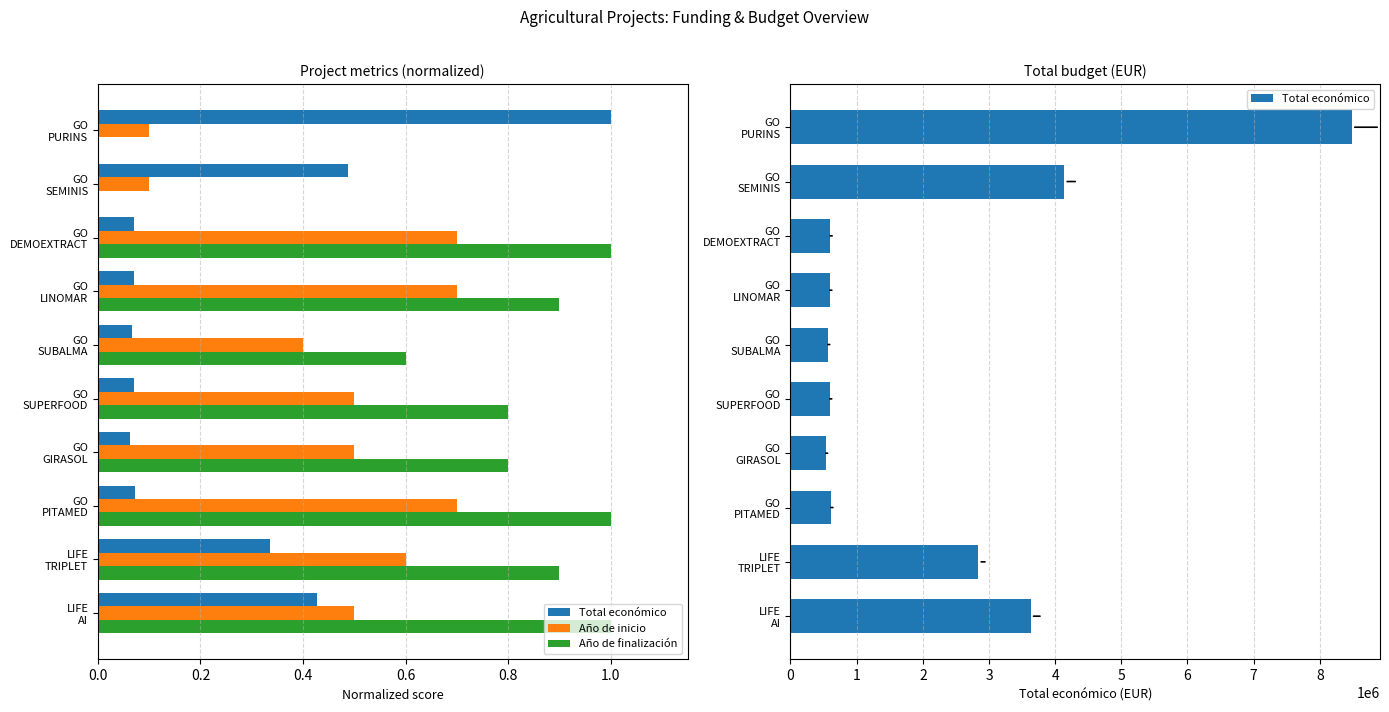

Which series has the largest total across all categories?

Total económico